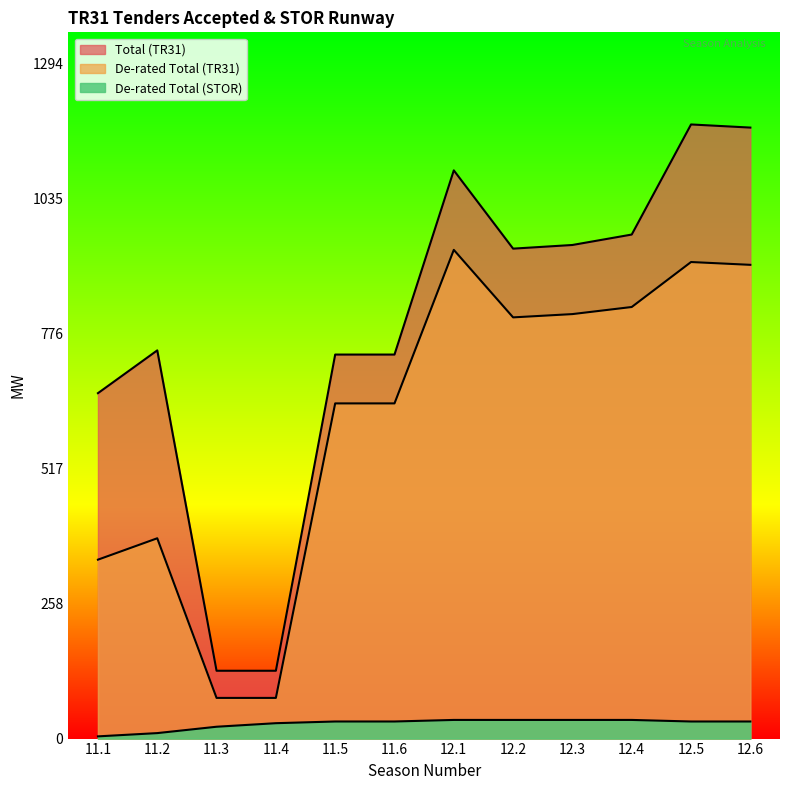

What is the label of the 3rd point from the right?

12.4